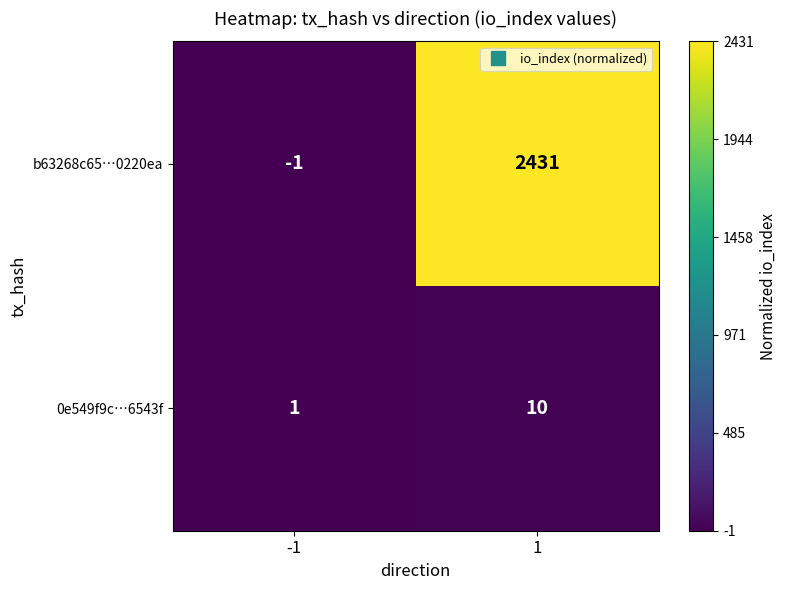

Rank the series by their maximum value, from lowest to highest.

0e549f9c…6543f, b63268c65…0220ea